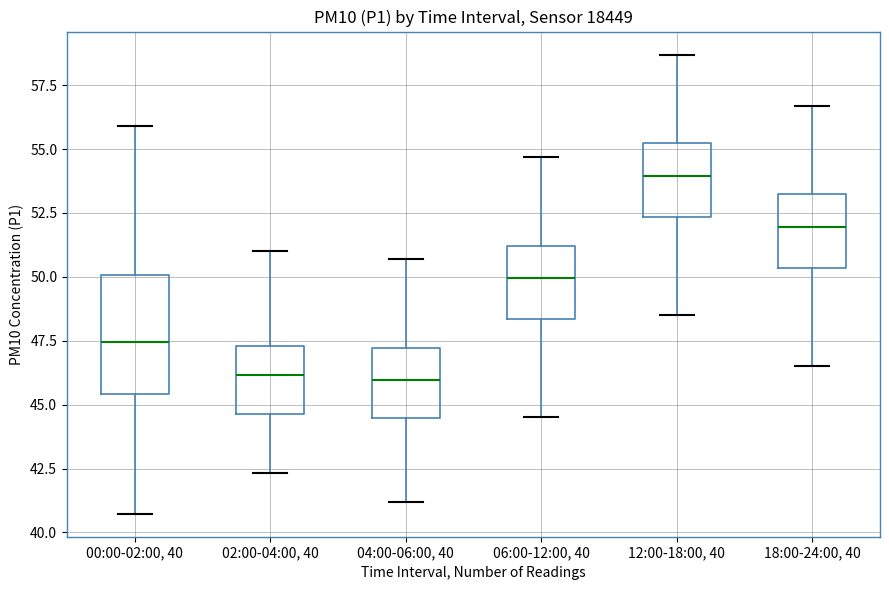

Reading left to right, read every box against the y-axis: the position of its median line, the range the box covers, and the ends of its whiskers. The values are not printed on the chart, so give them approximately, as read against the axis.

00:00-02:00, 40: median 47.5, box 45.5 to 50.0, whiskers 40.5 to 56.0
02:00-04:00, 40: median 46.0, box 44.5 to 47.5, whiskers 42.5 to 51.0
04:00-06:00, 40: median 46.0, box 44.5 to 47.0, whiskers 41.0 to 50.5
06:00-12:00, 40: median 50.0, box 48.5 to 51.0, whiskers 44.5 to 54.5
12:00-18:00, 40: median 54.0, box 52.5 to 55.0, whiskers 48.5 to 58.5
18:00-24:00, 40: median 52.0, box 50.5 to 53.0, whiskers 46.5 to 56.5